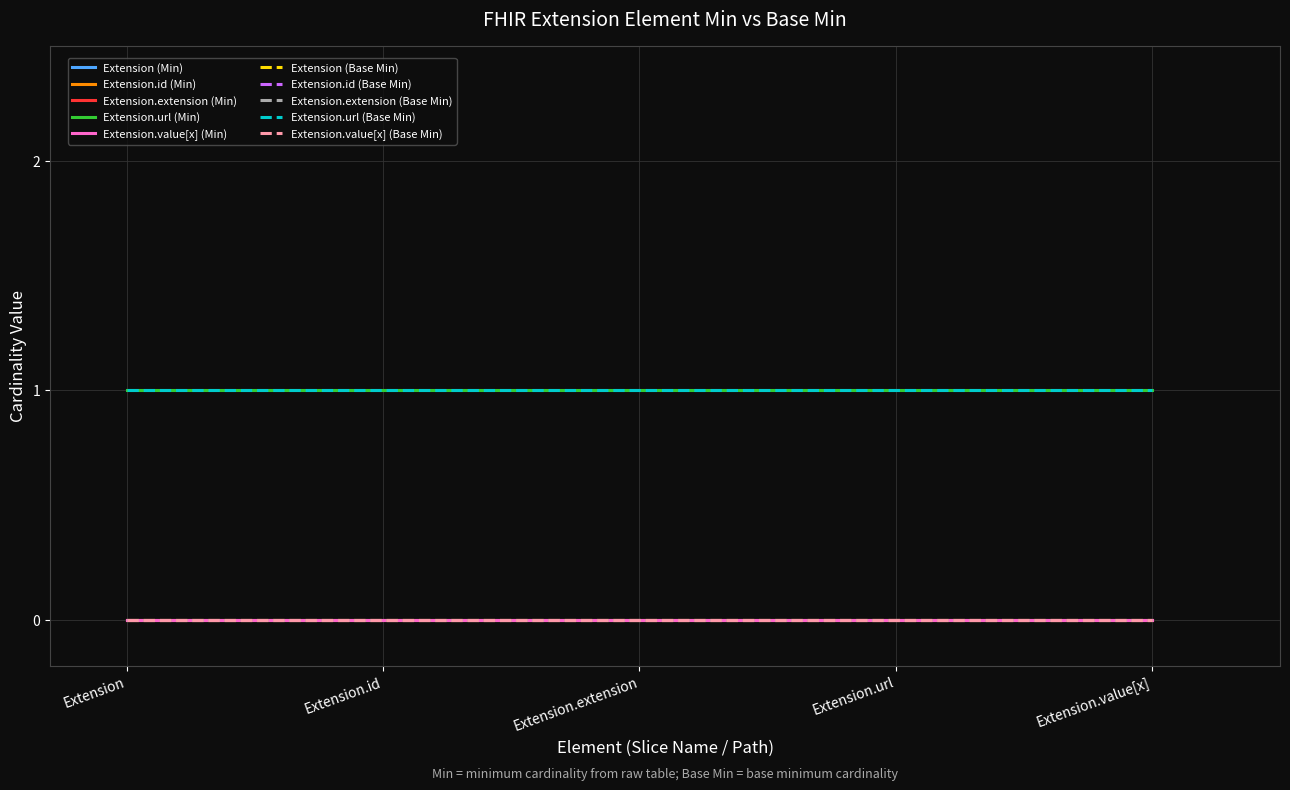

What position from the left is Extension?

1